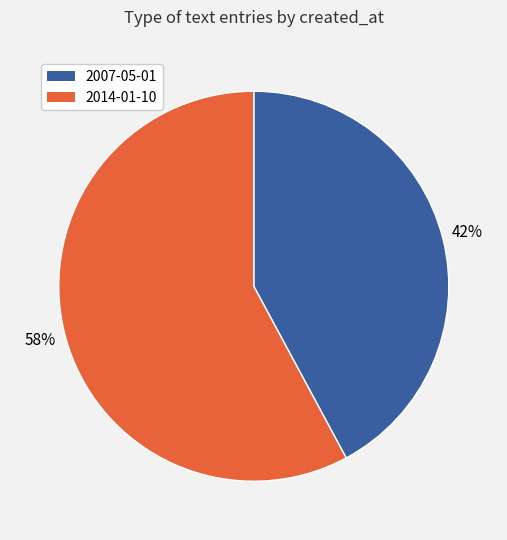

Which slice is the smallest?

2007-05-01